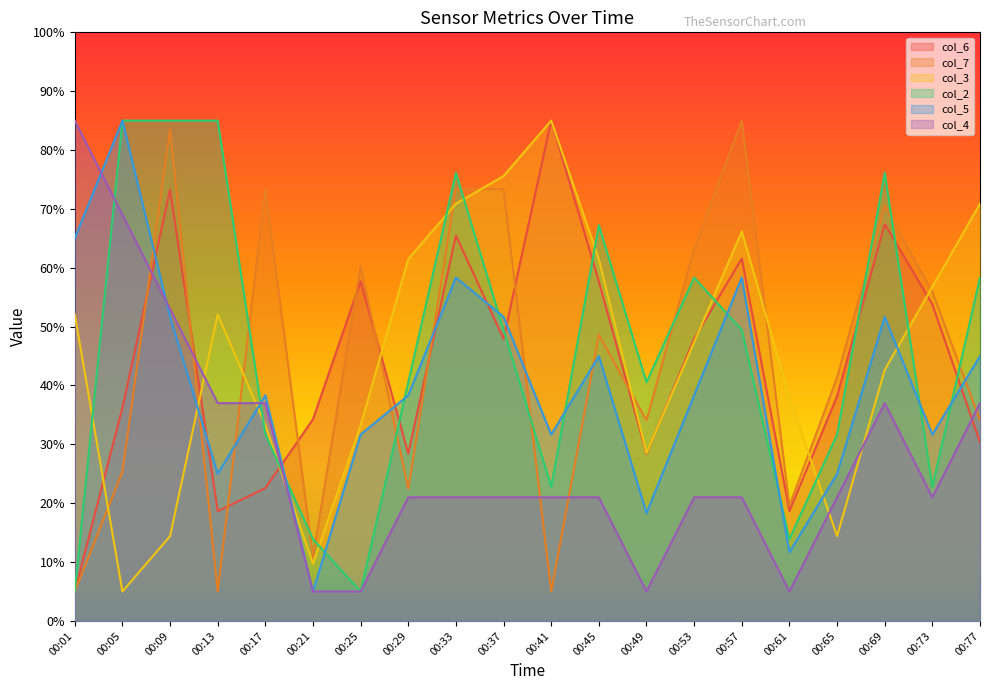

What is the sum of the col_7 values at 00:57 and 00:25?

145.3